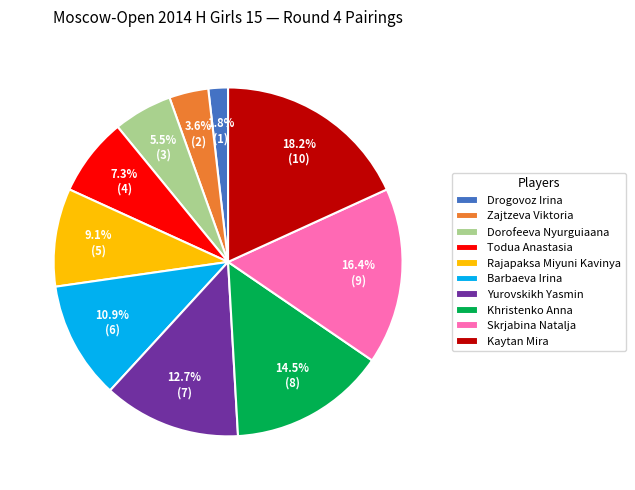

To the nearest percent, what is the average slice percentage?

10%